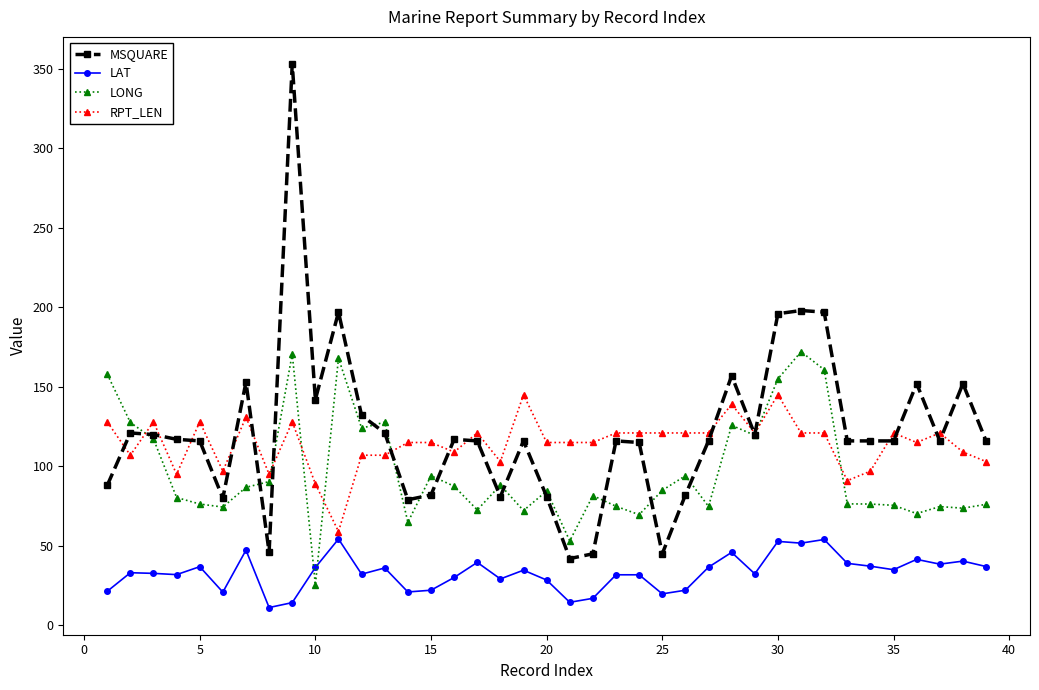

True or false: MSQUARE and LAT cross at least once.

False